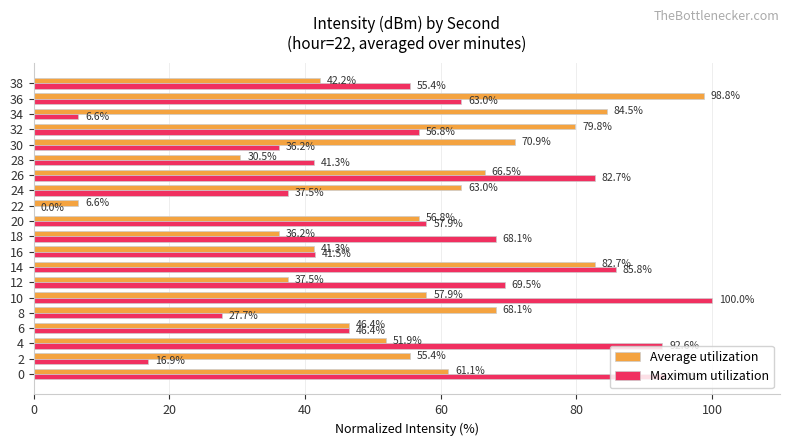

What is the sum of the Maximum utilization values at 30 and 16?

77.7